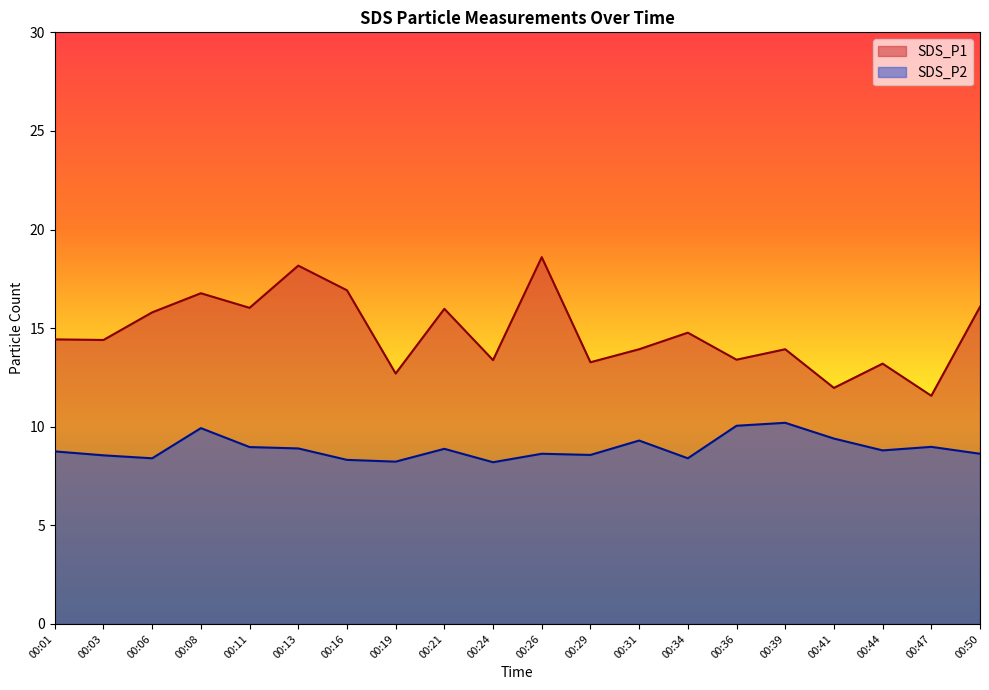

Reading left to right, list all the values displayed in this chart.

SDS_P1: 00:01=14.4	00:03=14.4	00:06=15.8	00:08=16.8	00:11=16.0	00:13=18.2	00:16=16.9	00:19=12.7	00:21=16.0	00:24=13.4	00:26=18.6	00:29=13.3	00:31=13.9	00:34=14.8	00:36=13.4	00:39=13.9	00:41=12.0	00:44=13.2	00:47=11.6	00:50=16.1
SDS_P2: 00:01=8.8	00:03=8.6	00:06=8.4	00:08=9.9	00:11=9.0	00:13=8.9	00:16=8.3	00:19=8.2	00:21=8.9	00:24=8.2	00:26=8.6	00:29=8.6	00:31=9.3	00:34=8.4	00:36=10.1	00:39=10.2	00:41=9.4	00:44=8.8	00:47=9.0	00:50=8.6